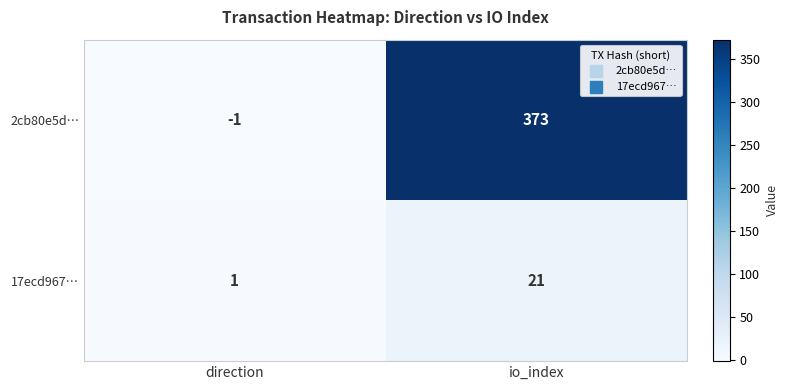

Where is 2cb80e5d… nearest to the value 186?

direction